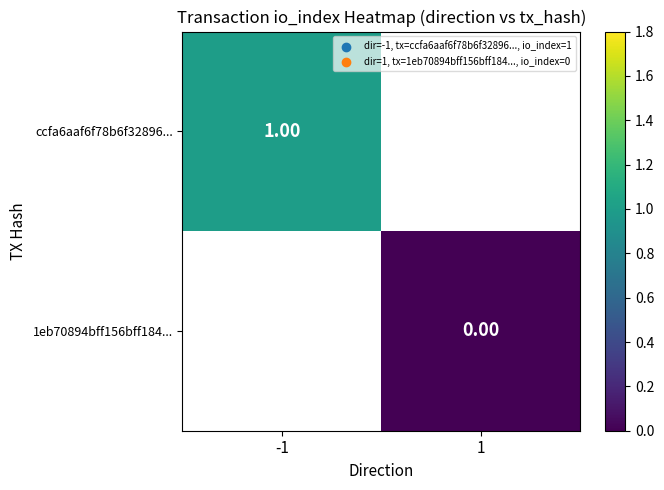

List the labels in order of 1eb70894bff156bff184... value, largest first.

-1, 1